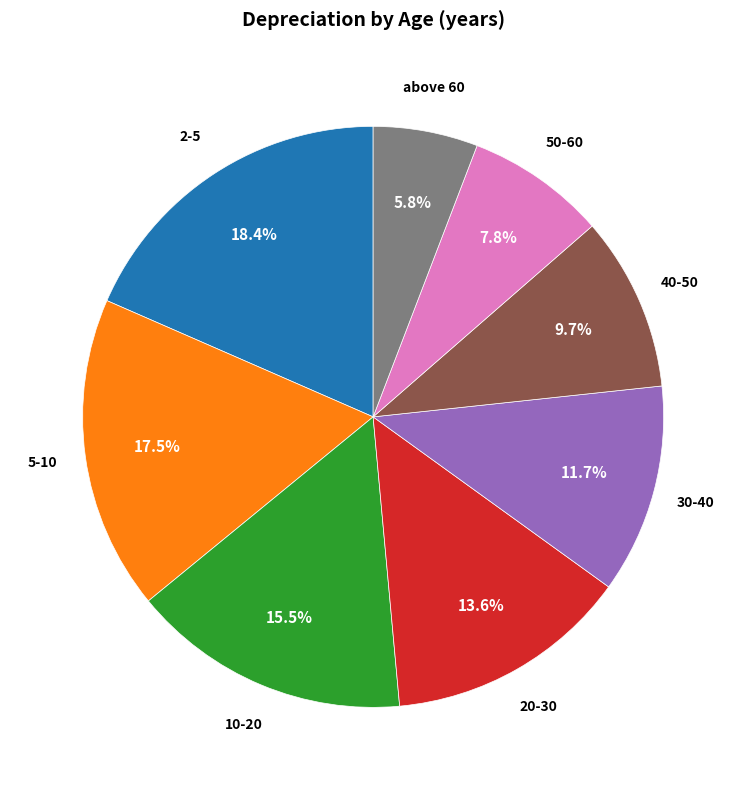

Is there a majority slice in this chart?

No